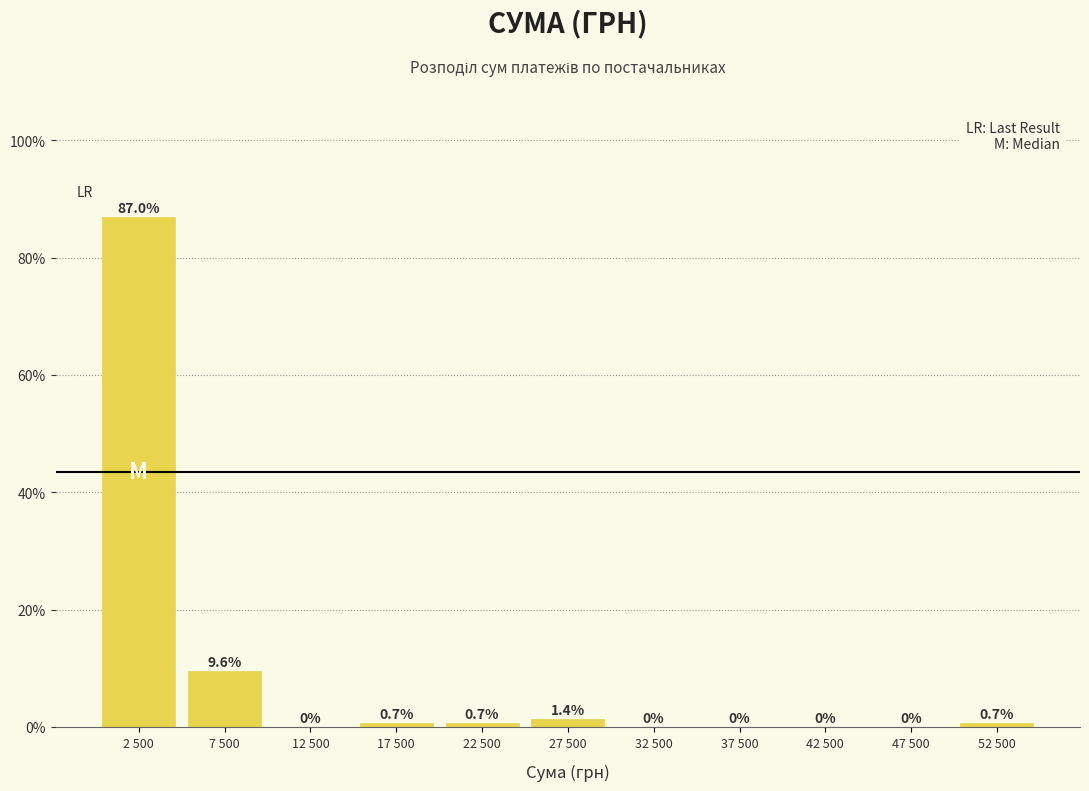

Reading left to right, extract all data points from this chart.

2 500=87.0	7 500=9.6	12 500=0.0	17 500=0.7	22 500=0.7	27 500=1.4	32 500=0.0	37 500=0.0	42 500=0.0	47 500=0.0	52 500=0.7